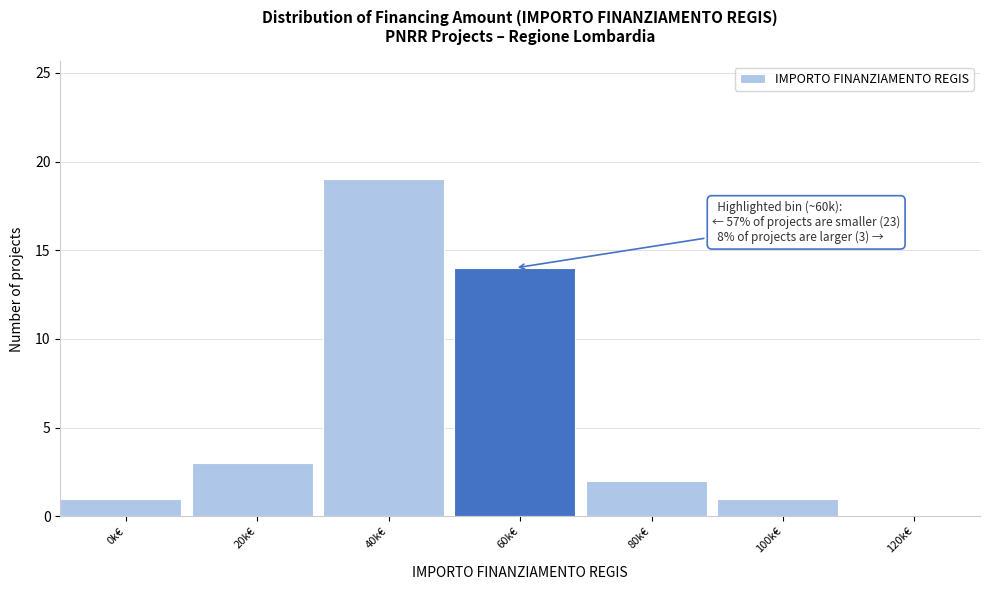

Reading left to right, transcribe all the data shown in this chart.

0k€=1	20k€=3	40k€=19	60k€=14	80k€=2	100k€=1	120k€=0